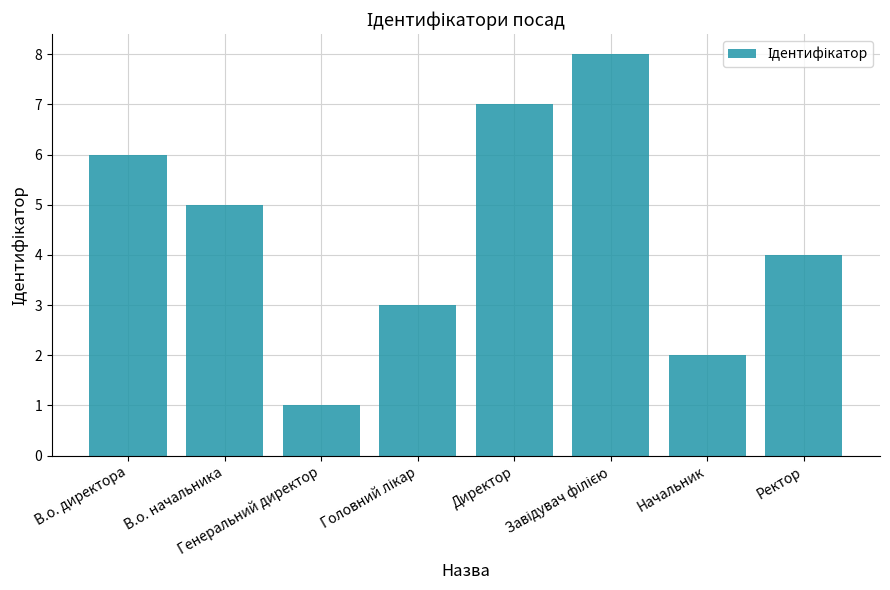

What is the value of the 8th bar from the left?

4